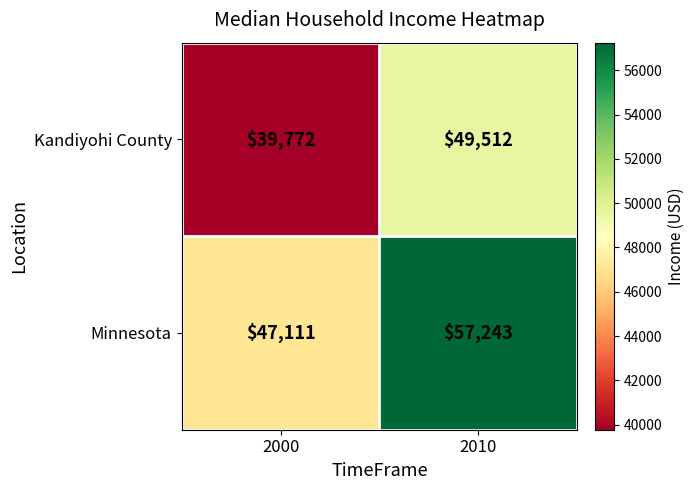

Is it true that Minnesota equals 47111 at 2000?

True